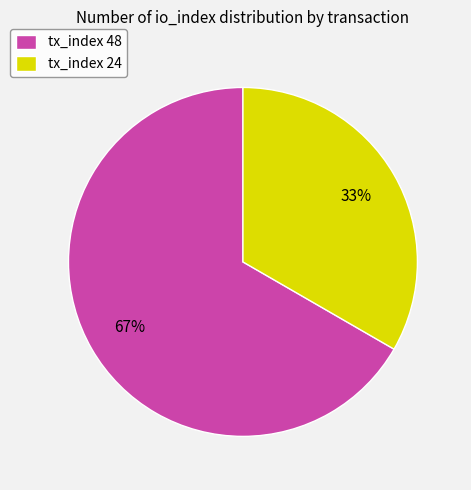

To the nearest percent, what is the average slice percentage?

50%